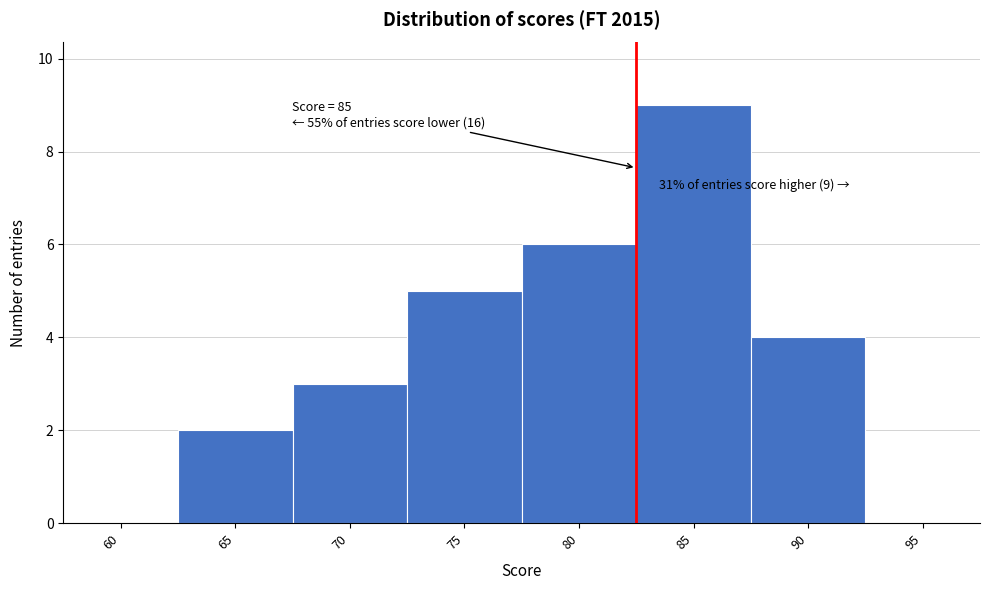

Reading left to right, extract all data points from this chart.

60=0	65=2	70=3	75=5	80=6	85=9	90=4	95=0